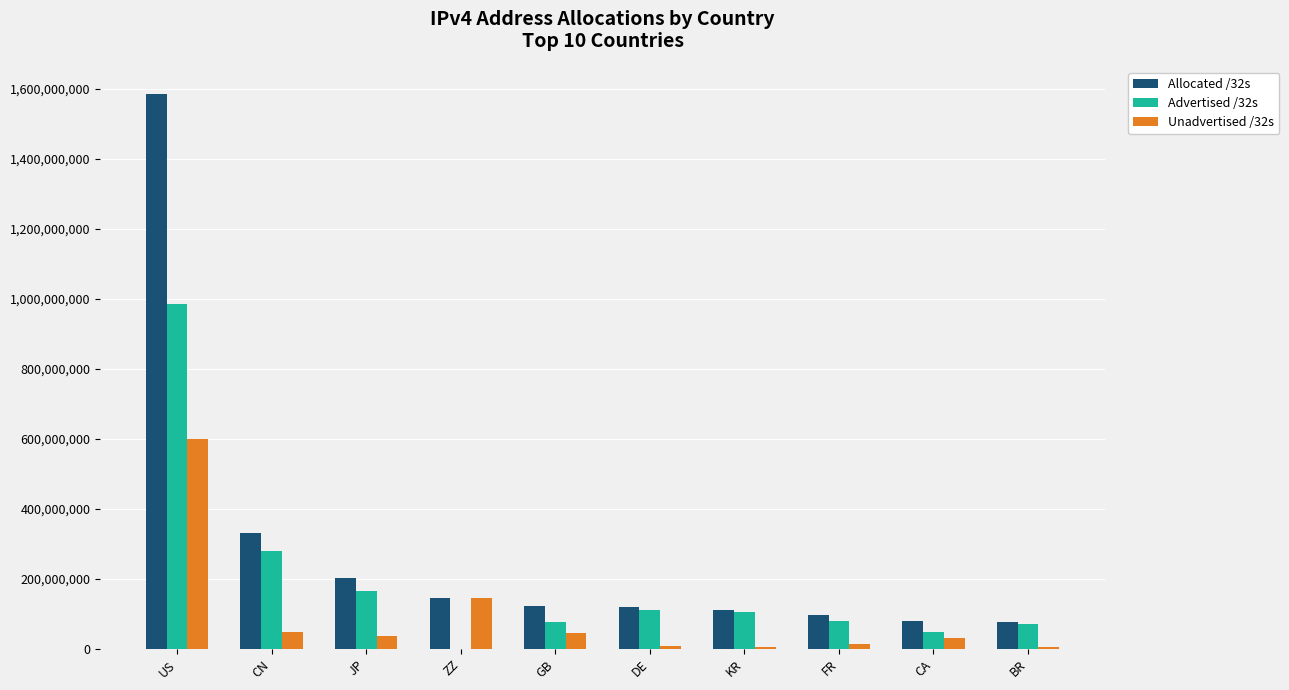

True or false: Unadvertised /32s has a value of 14727792 at FR.

True